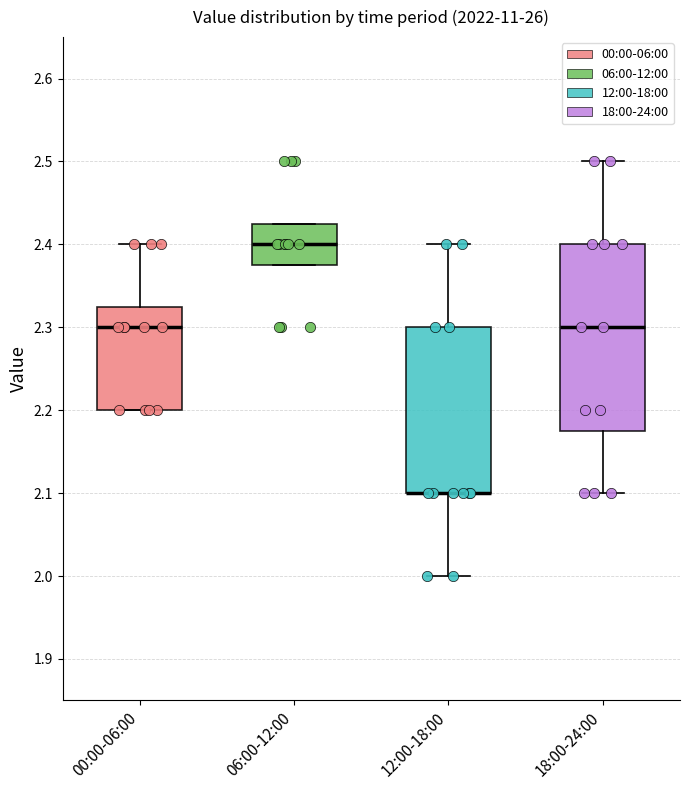

Reading left to right, transcribe this box plot: for each box, give where its median line is, the range the box spans, and where its two whiskers end, as read against the y-axis. The values are not printed on the chart, so give them approximately, as read against the axis.

00:00-06:00: median 2.30, box 2.20 to 2.33, whiskers 2.20 to 2.40
06:00-12:00: median 2.40, box 2.38 to 2.43, whiskers 2.38 to 2.43
12:00-18:00: median 2.10 (drawn on the box's lower edge), box 2.10 to 2.30, whiskers 2.00 to 2.40
18:00-24:00: median 2.30, box 2.18 to 2.40, whiskers 2.10 to 2.50